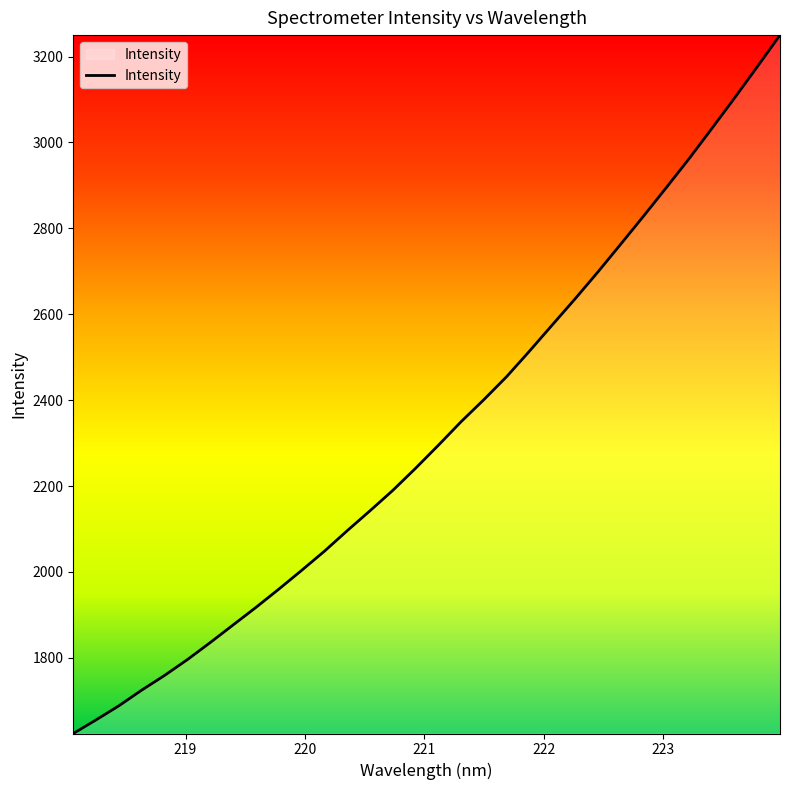

What is the difference between the maximum and minimum values?

1626.4